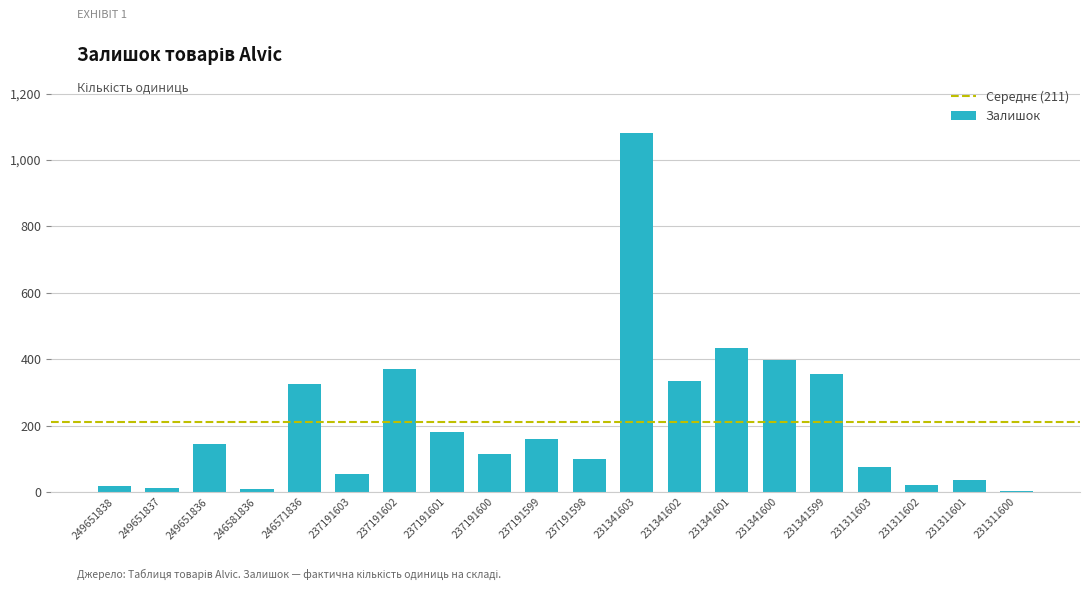

Approximately how many times larger is the value at 231341603 compared to 231311601?

30.9